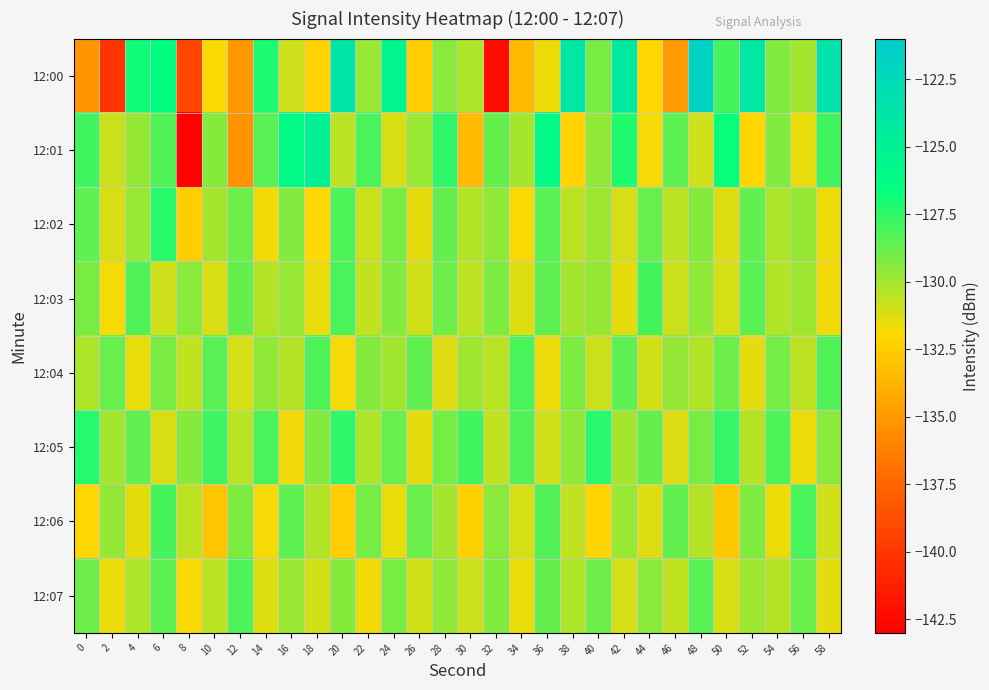

At which category is the sum across all series the highest?

48